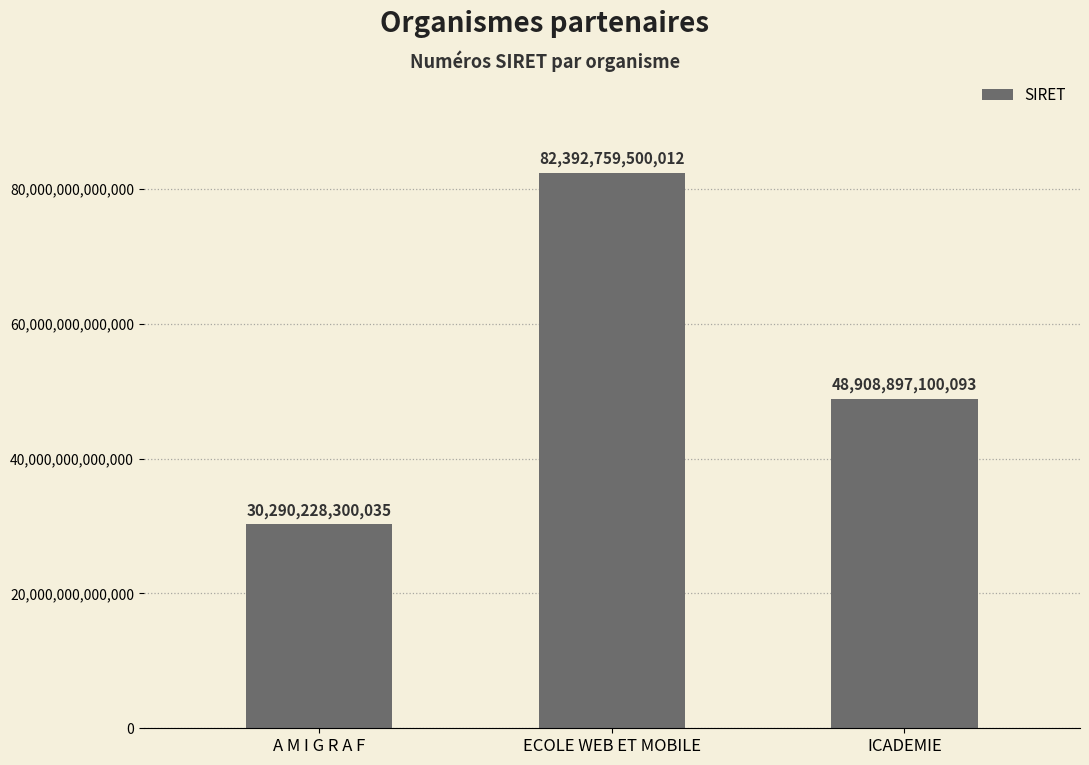

Where does the data first go above 48908897100093?

ECOLE WEB ET MOBILE